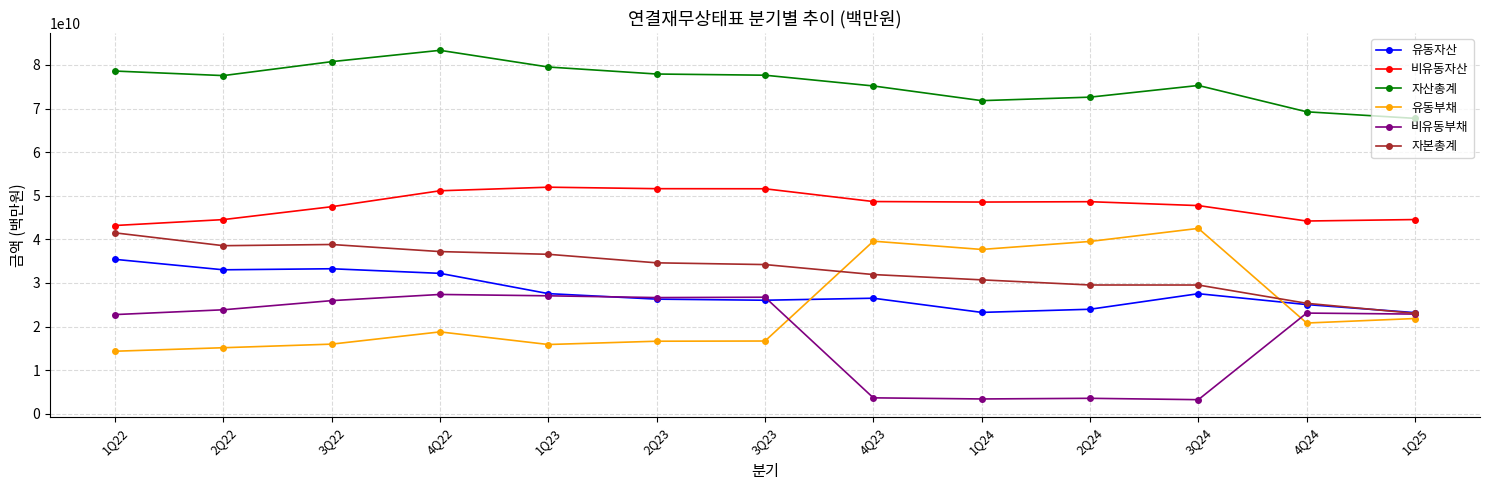

True or false: 유동자산 and 비유동자산 intersect in this chart.

False